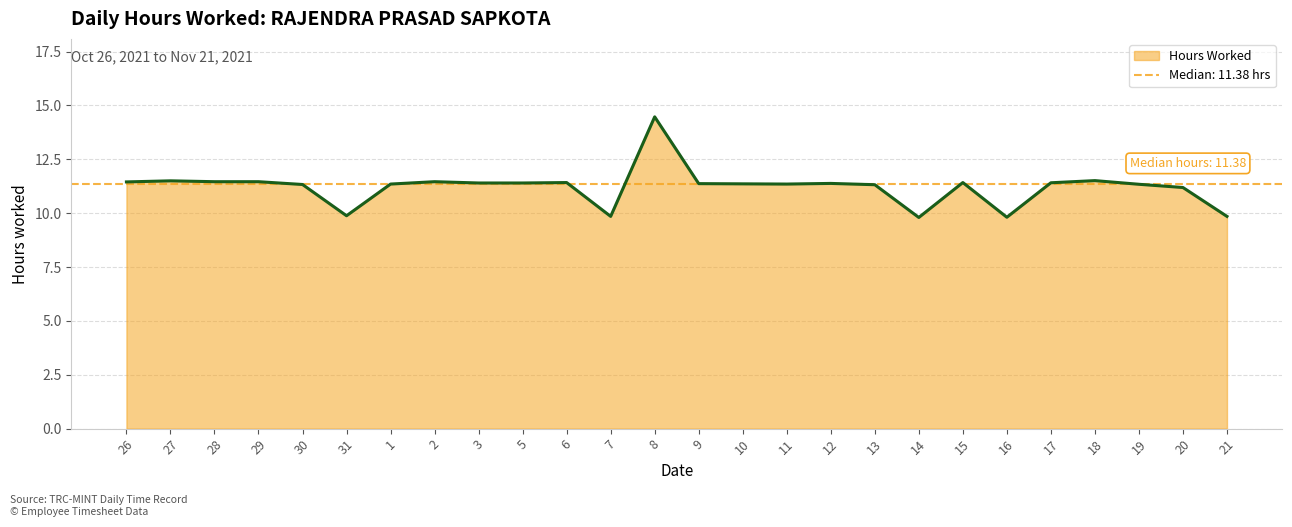

What is the ratio of the value at 21 to the value at 10?

0.9